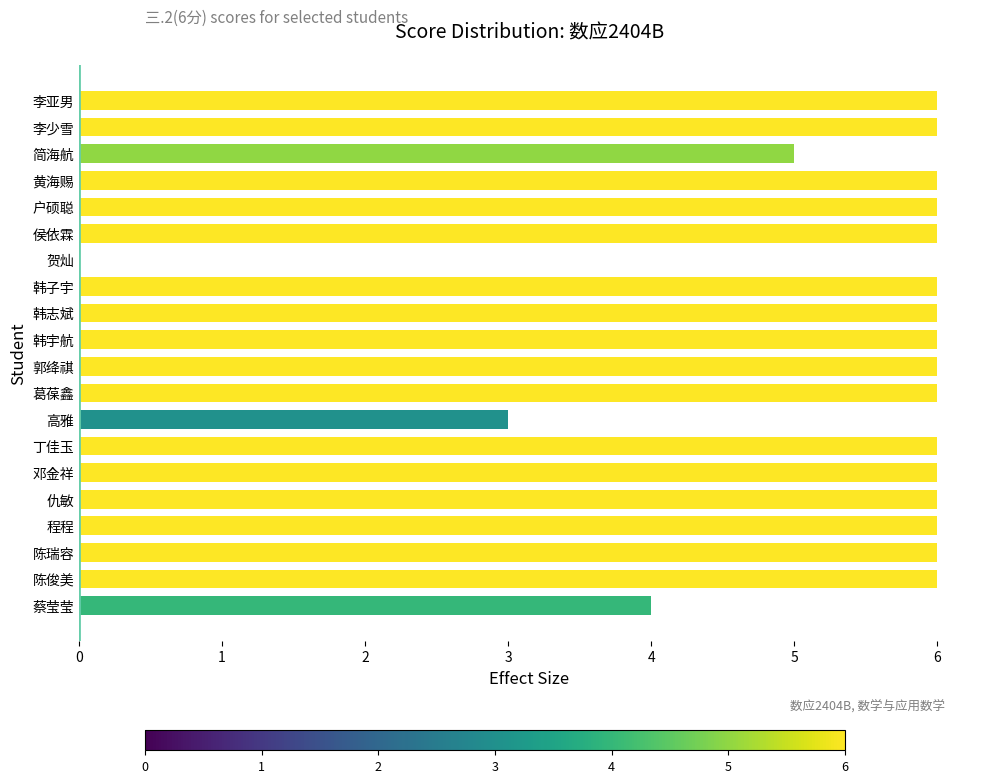

What is the approximate value at 韩子宇?

6